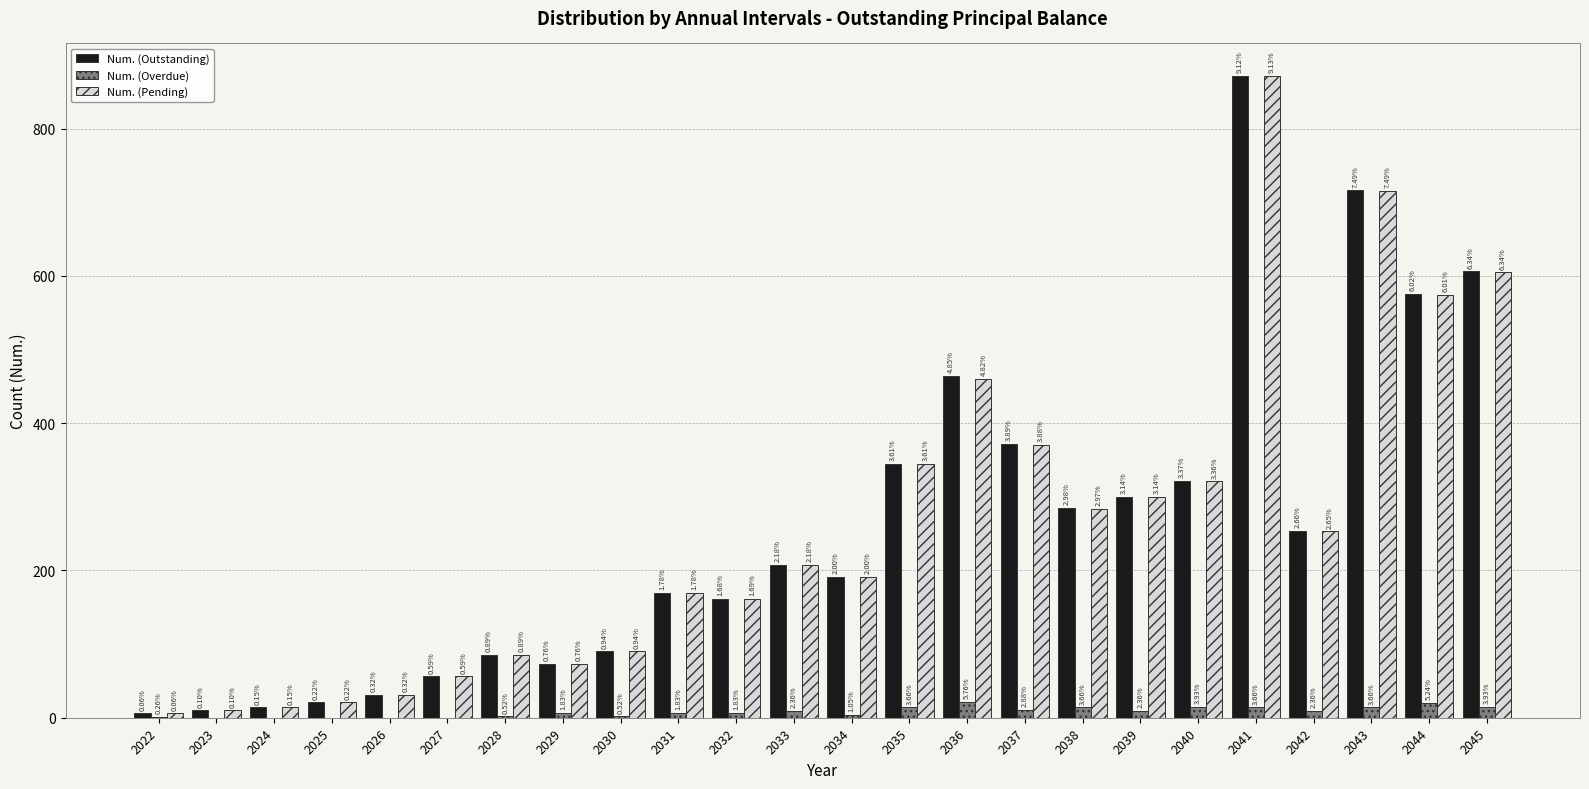

Reading left to right, transcribe all the data shown in this chart.

Num. (Outstanding): 2022=6	2023=10	2024=14	2025=21	2026=31	2027=56	2028=85	2029=73	2030=90	2031=170	2032=161	2033=208	2034=191	2035=345	2036=464	2037=372	2038=285	2039=300	2040=322	2041=872	2042=254	2043=716	2044=576	2045=606
Num. (Overdue): 2022=1	2023=0	2024=0	2025=0	2026=0	2027=0	2028=2	2029=7	2030=2	2031=7	2032=7	2033=9	2034=4	2035=14	2036=22	2037=11	2038=14	2039=9	2040=15	2041=14	2042=9	2043=14	2044=20	2045=15
Num. (Pending): 2022=6	2023=10	2024=14	2025=21	2026=31	2027=56	2028=85	2029=73	2030=90	2031=170	2032=161	2033=208	2034=191	2035=345	2036=460	2037=371	2038=284	2039=300	2040=321	2041=872	2042=253	2043=715	2044=574	2045=605